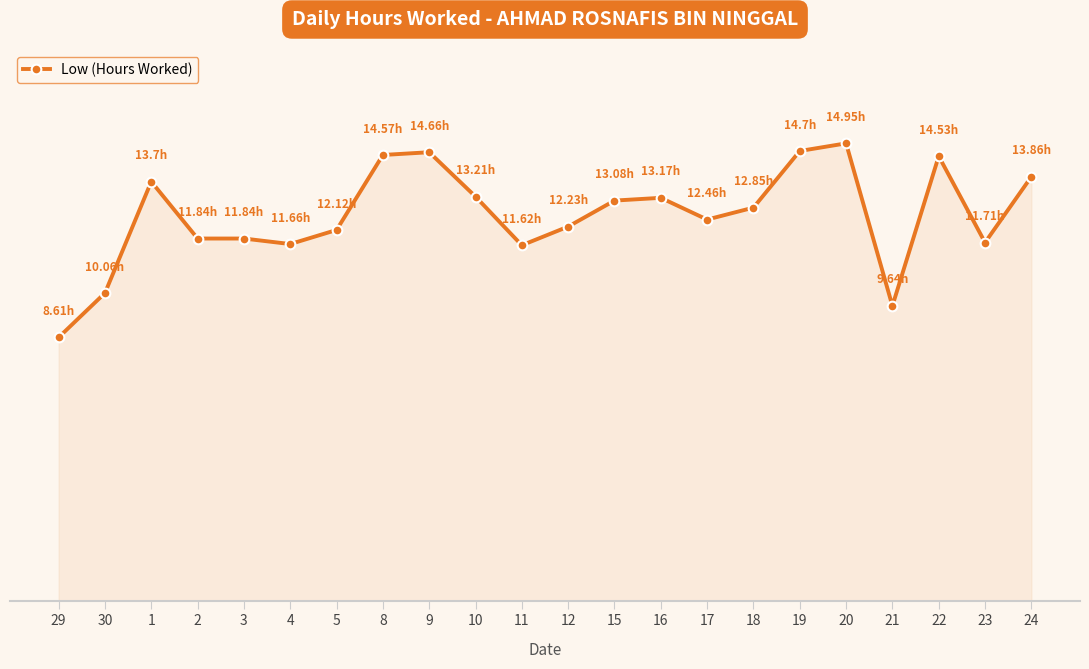

The value at 15 is 13.1. True or false?

True